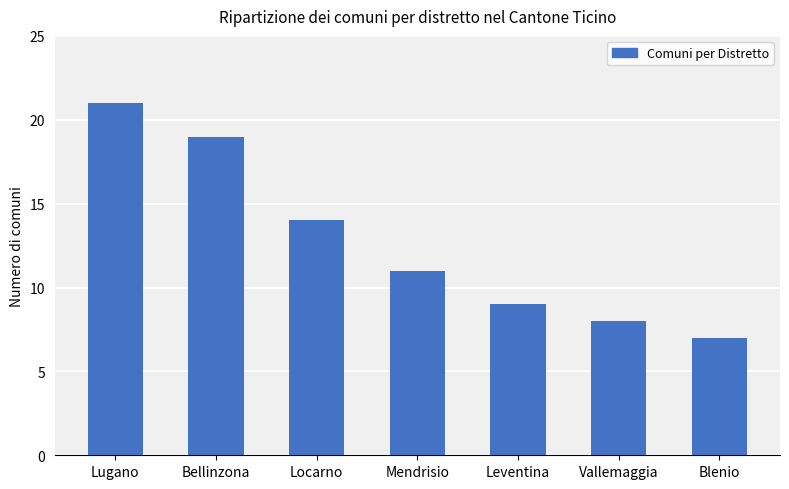

How many distinct data groups are displayed?

1